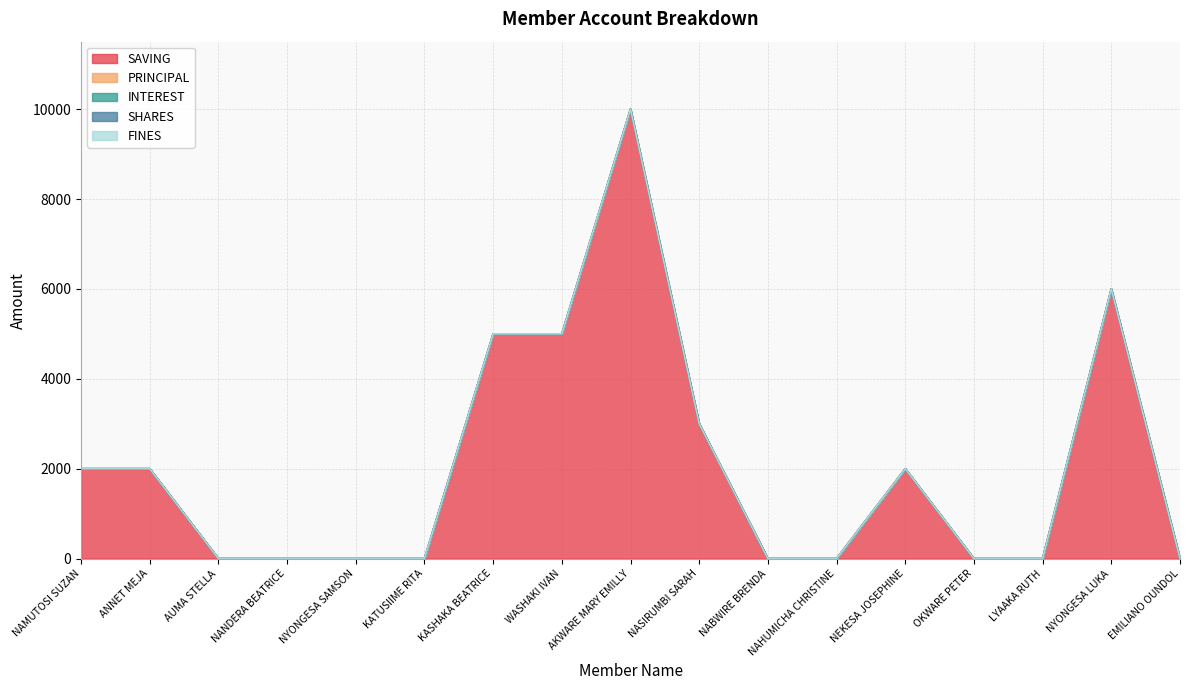

True or false: SAVING and SHARES cross at least once.

False